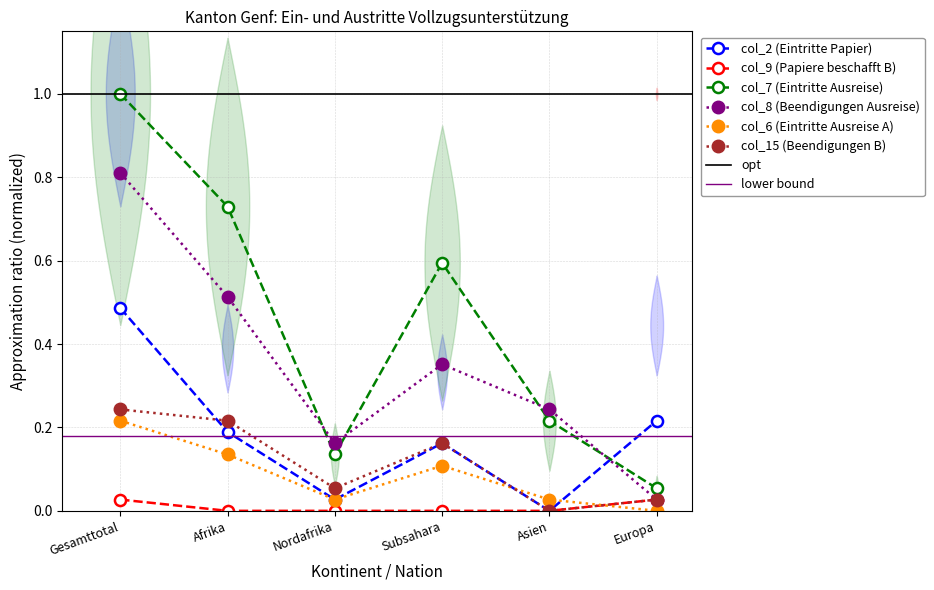

Which series has the largest total across all categories?

col_7 (Eintritte Ausreise)